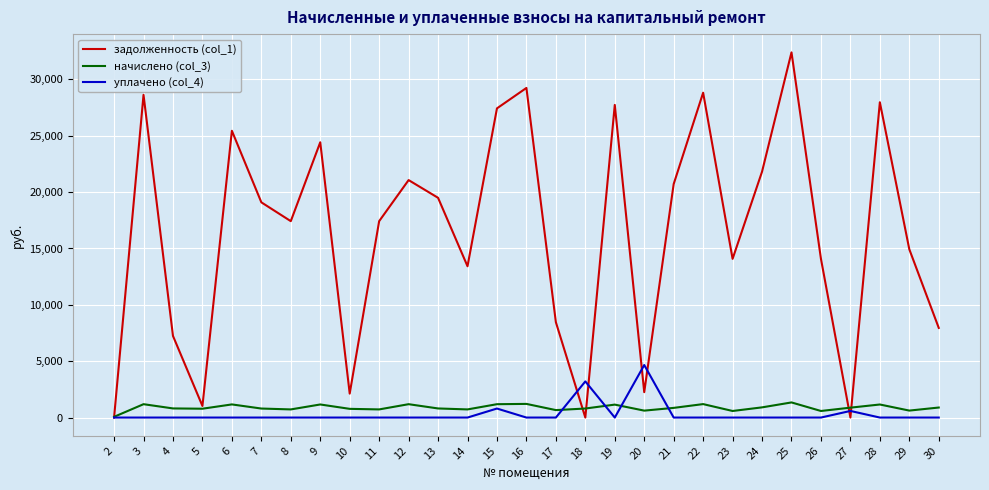

What is the spread (max minus min) of values at 4?

7241.2